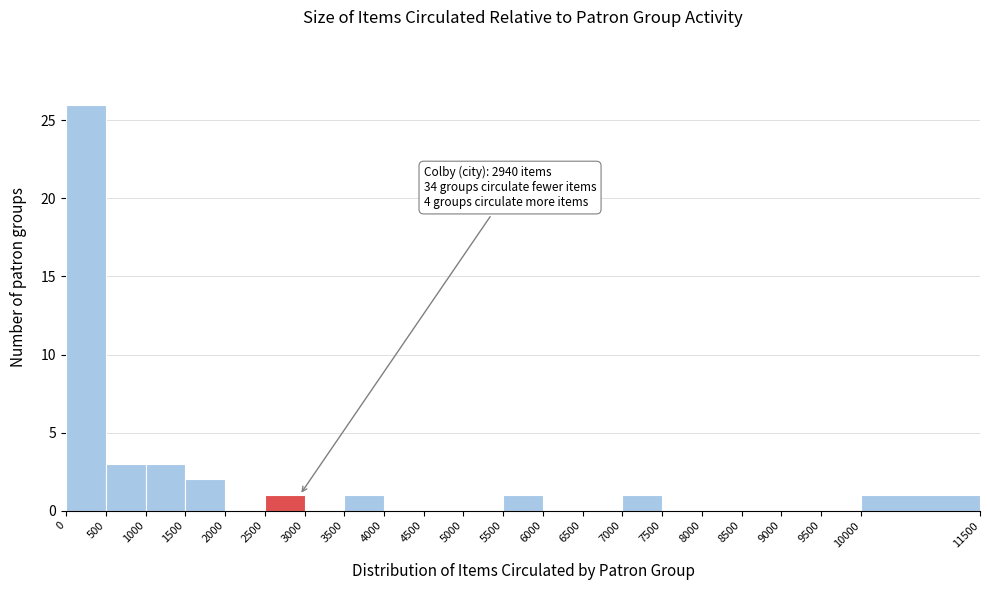

Which range on the x-axis has the tallest bar?

0 to 500